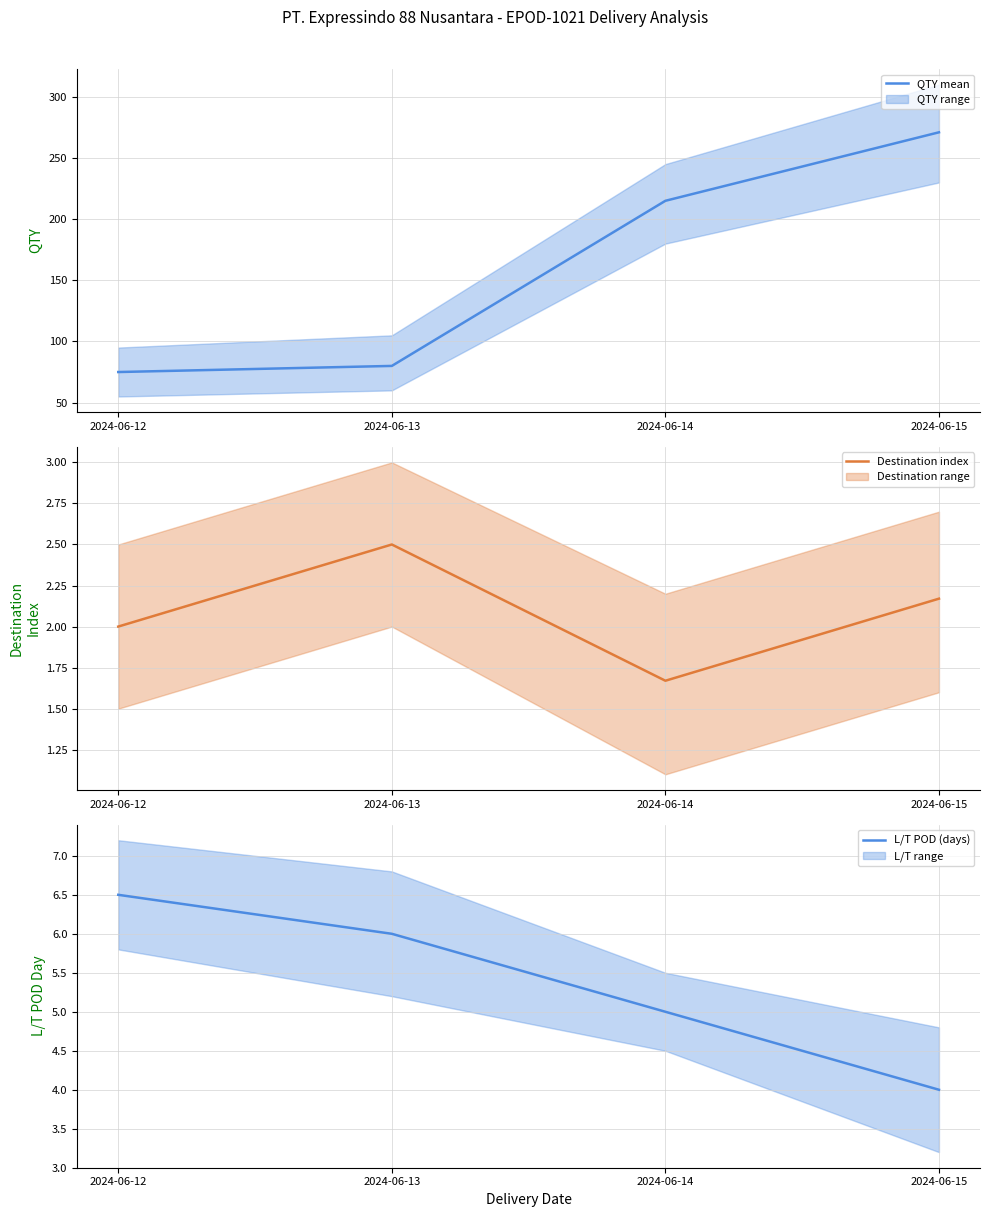

Which series has the largest range (max minus min)?

QTY mean